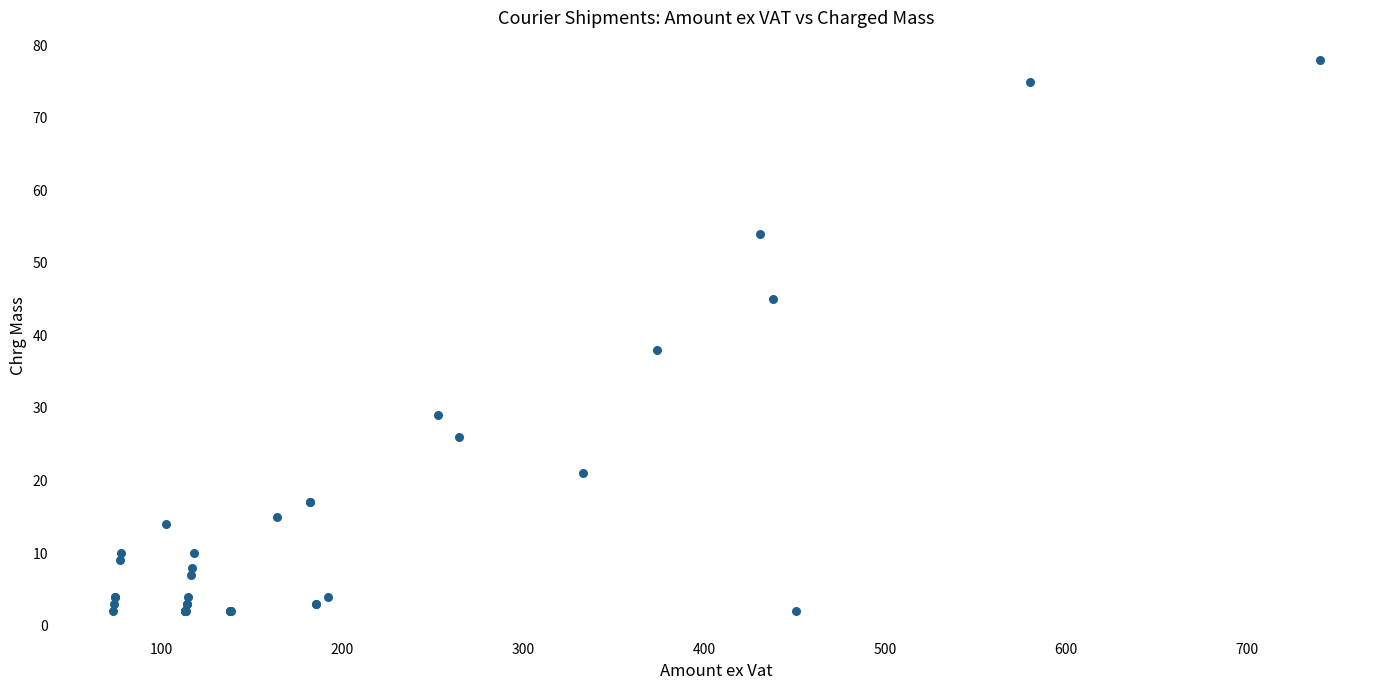

What Y value in the scatter plot is closest to 40?

38